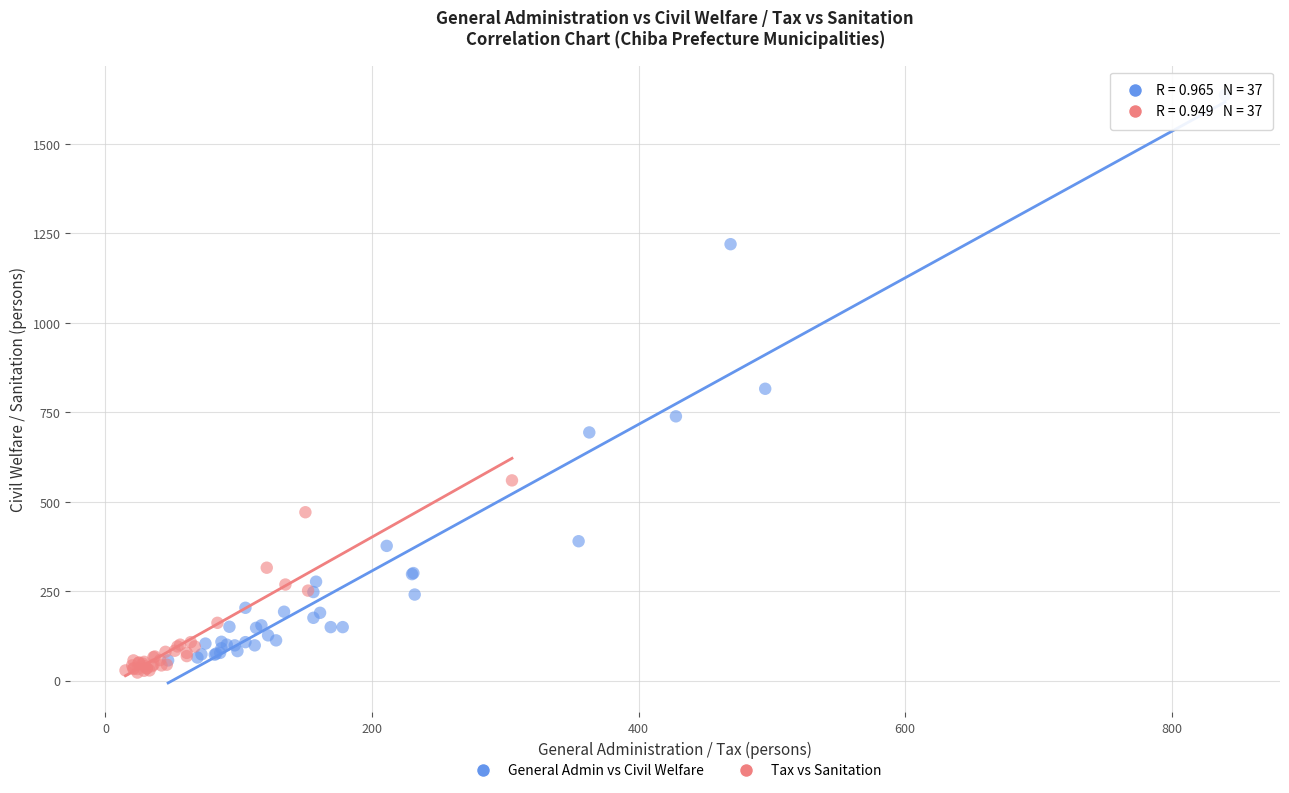

Which series has the widest spread of Y values?

General Admin vs Civil Welfare